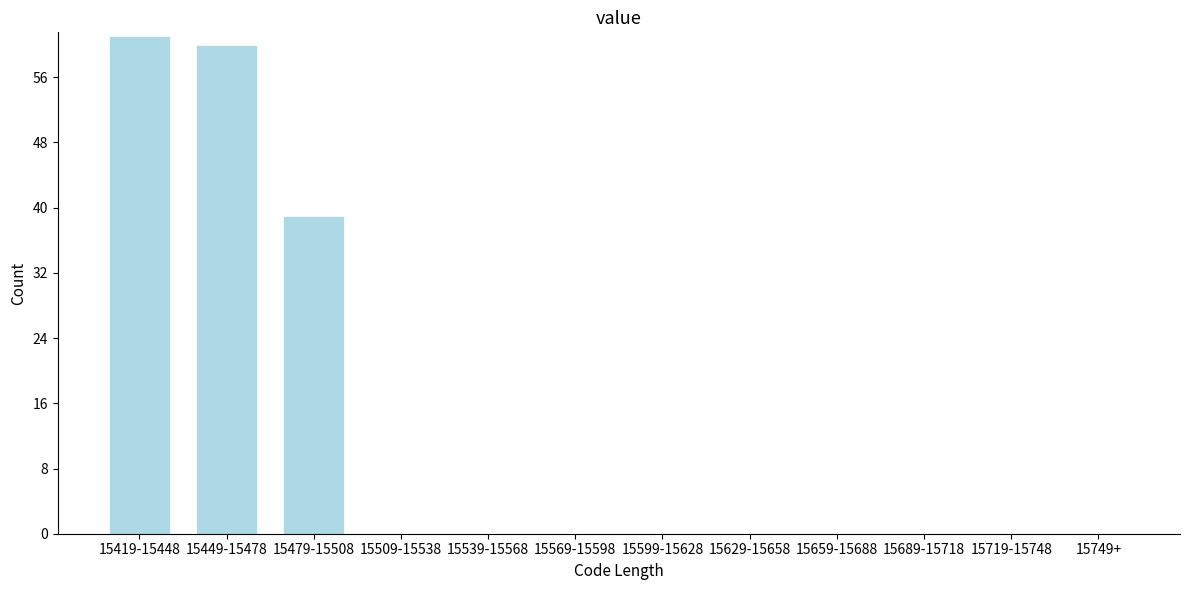

Reading left to right, extract all data points from this chart.

15419-15448=61	15449-15478=60	15479-15508=39	15509-15538=0	15539-15568=0	15569-15598=0	15599-15628=0	15629-15658=0	15659-15688=0	15689-15718=0	15719-15748=0	15749+=0